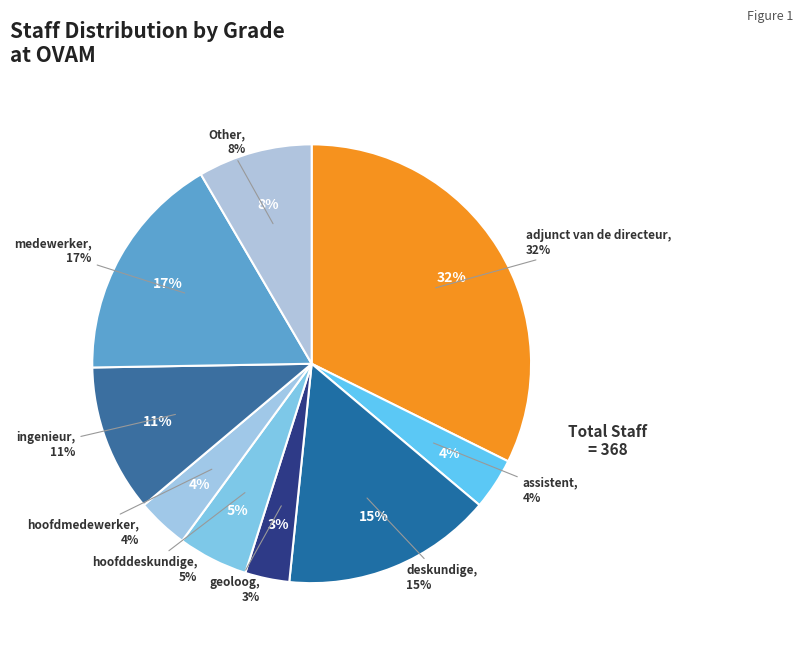

How many segments does this pie chart have?

9